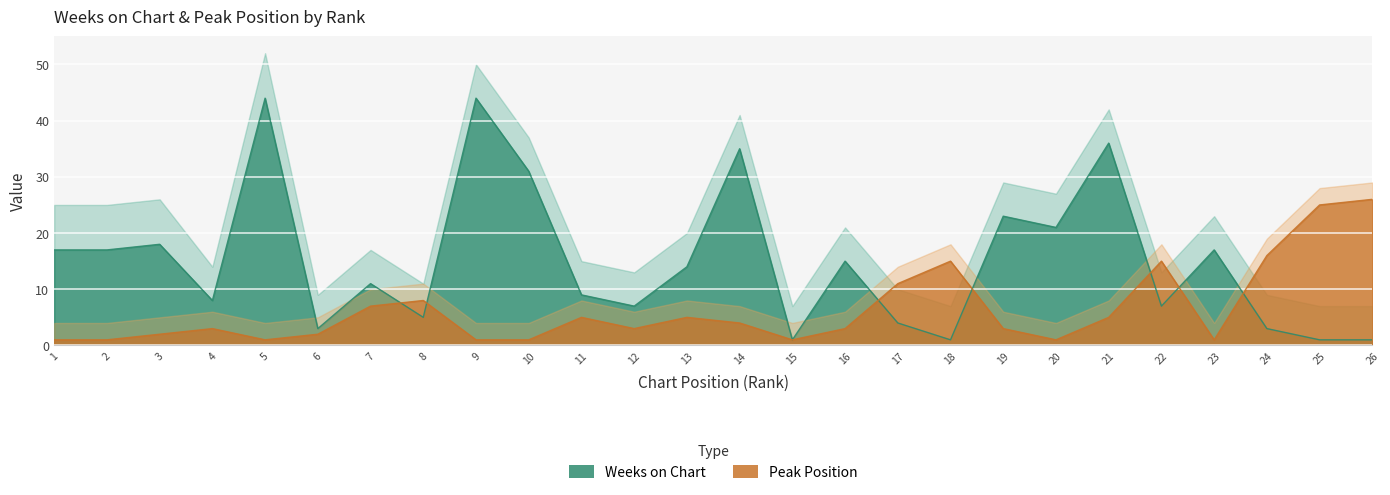

Which has a higher value, 13 or 20?

20